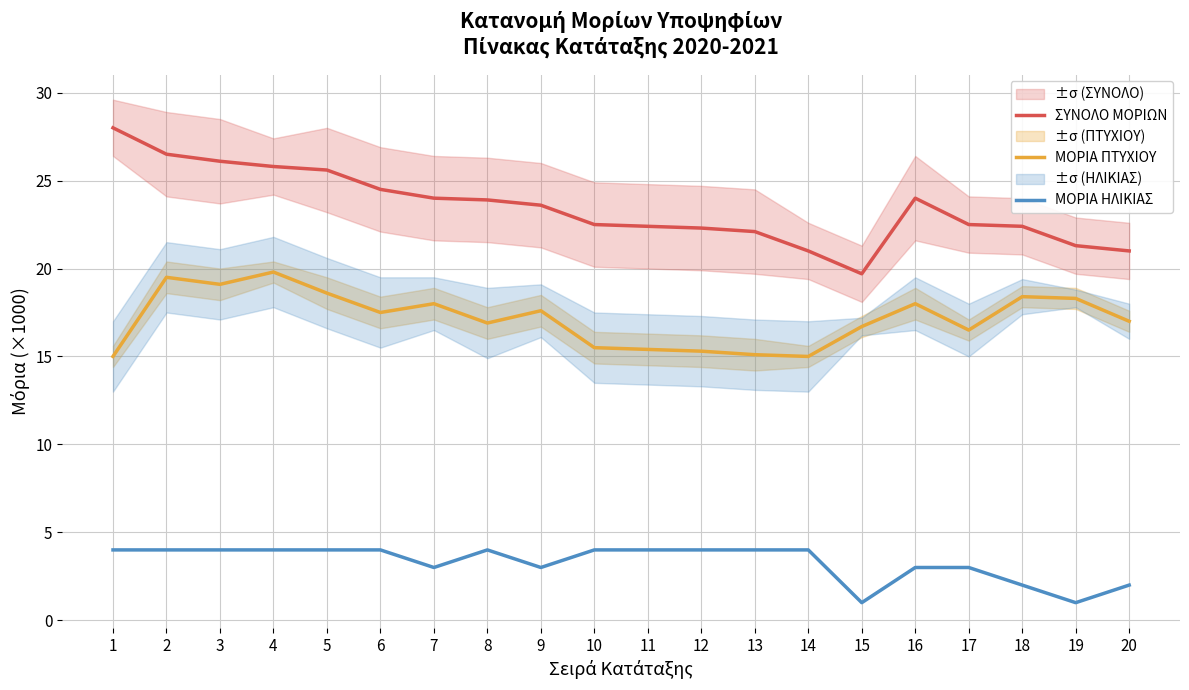

At which label is ΜΟΡΙΑ ΗΛΙΚΙΑΣ closest to 2?

18